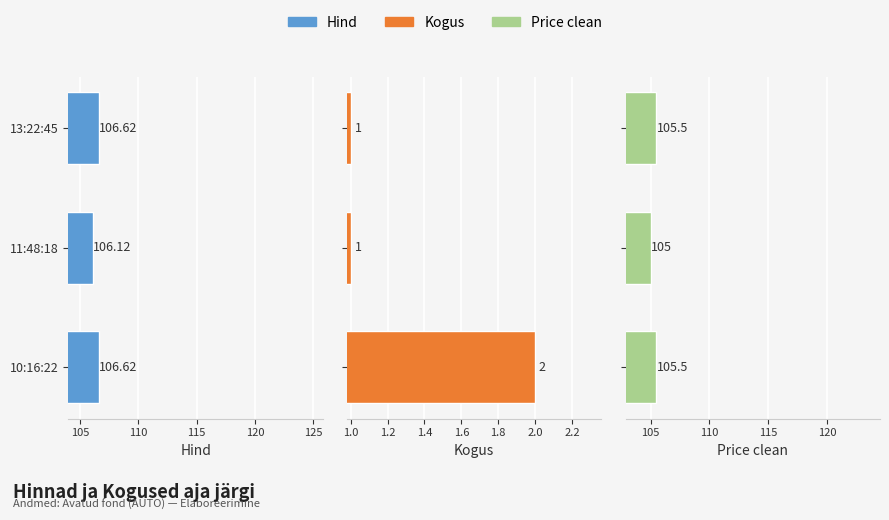

Read the Price clean value at 11:48:18.

105.0